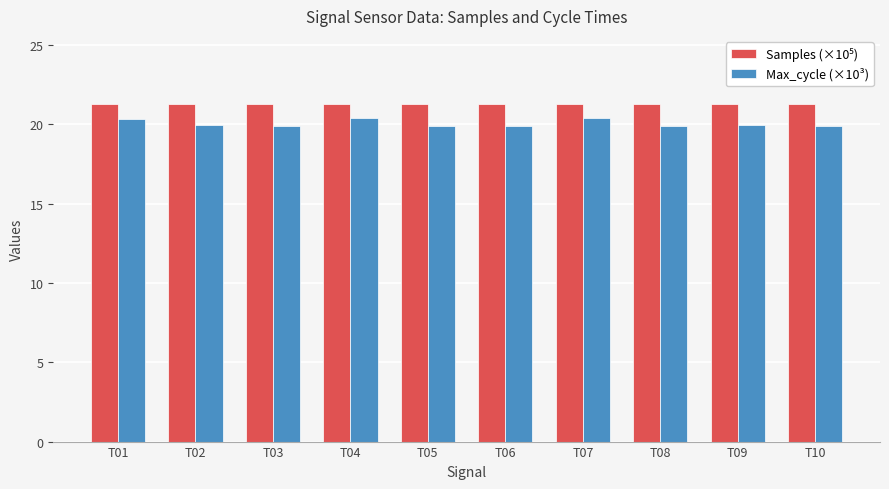

Which series has the widest spread of values?

Max_cycle (×10³)